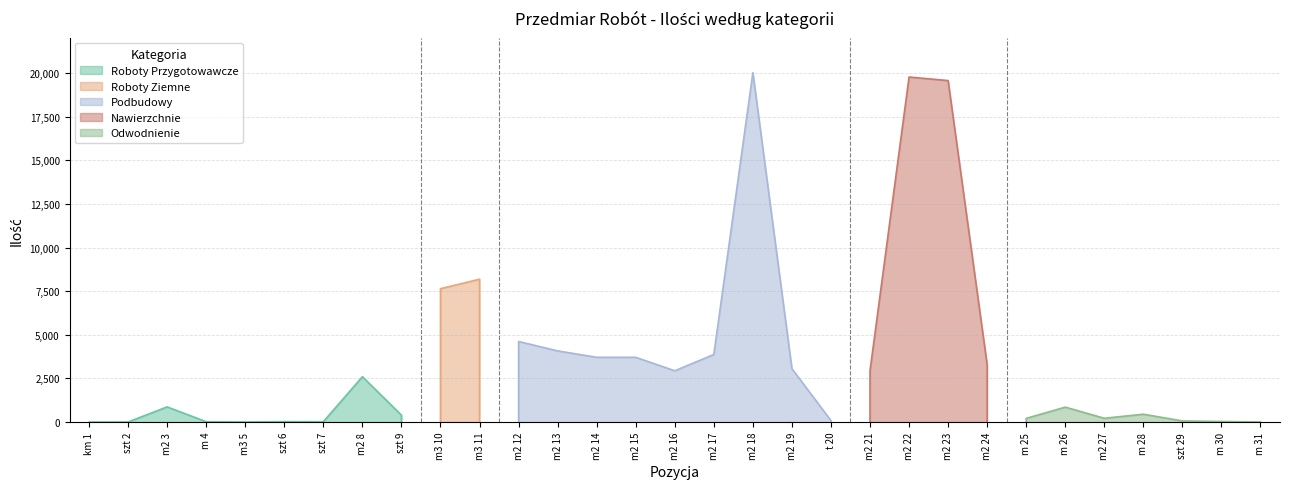

Which category has the lowest value across all series?

km 1